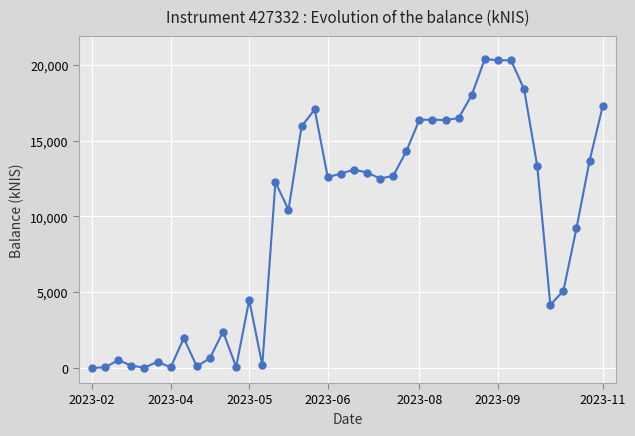

What is the difference between the maximum and minimum values?

20405.3